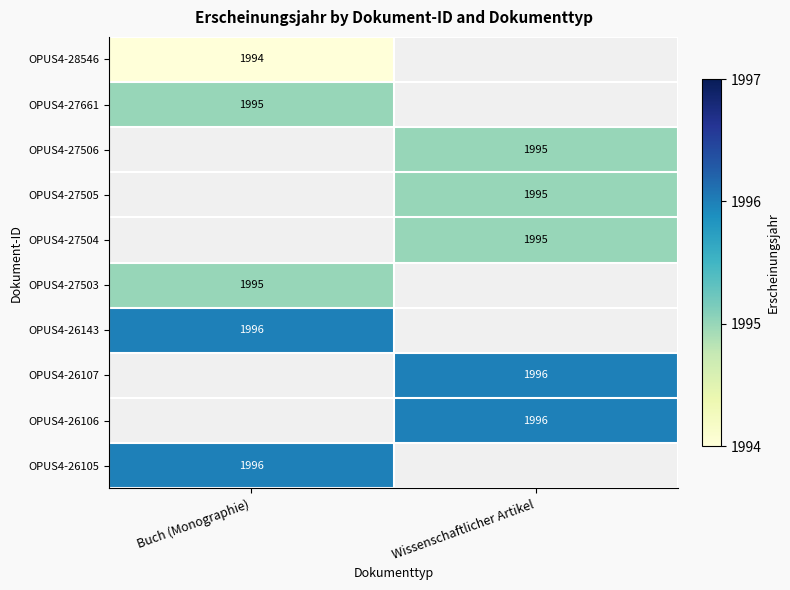

The value of OPUS4-27661 at Buch (Monographie) is 3565. True or false?

False